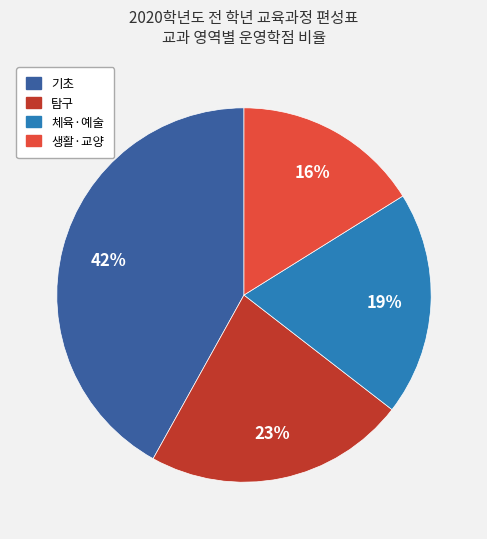

To the nearest percent, what is the average slice percentage?

25%